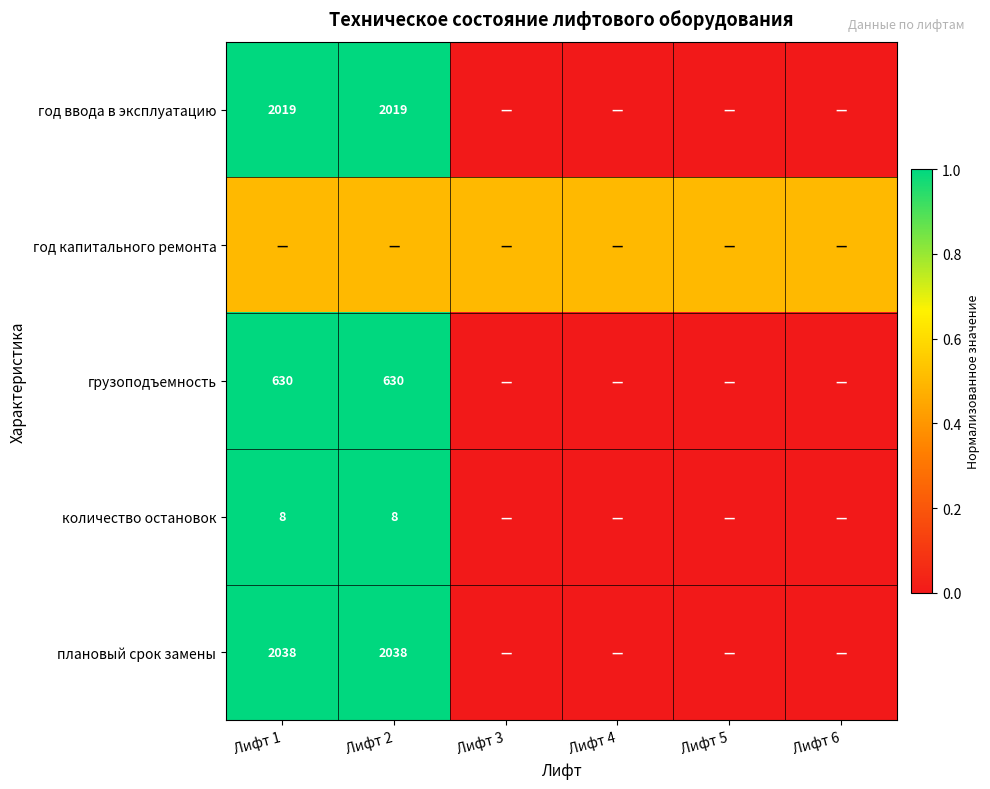

What is the total value across all series at Лифт 6?

0.5